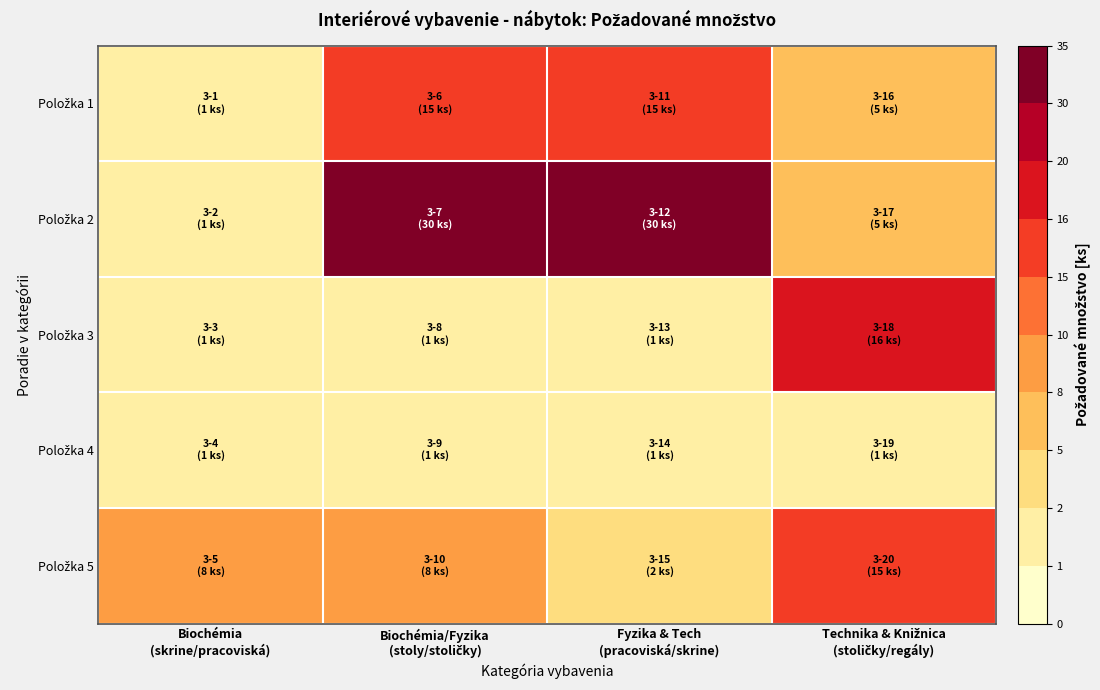

Rank the series by their maximum value, from lowest to highest.

Položka 4, Položka 1, Položka 5, Položka 3, Položka 2